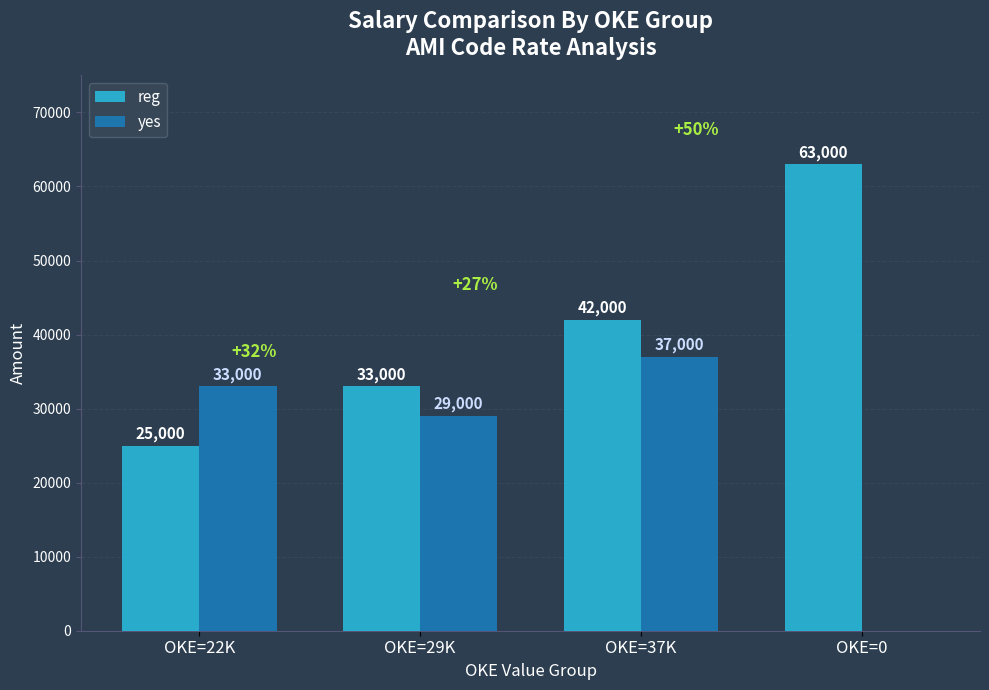

What is the sum of all yes values?

99000